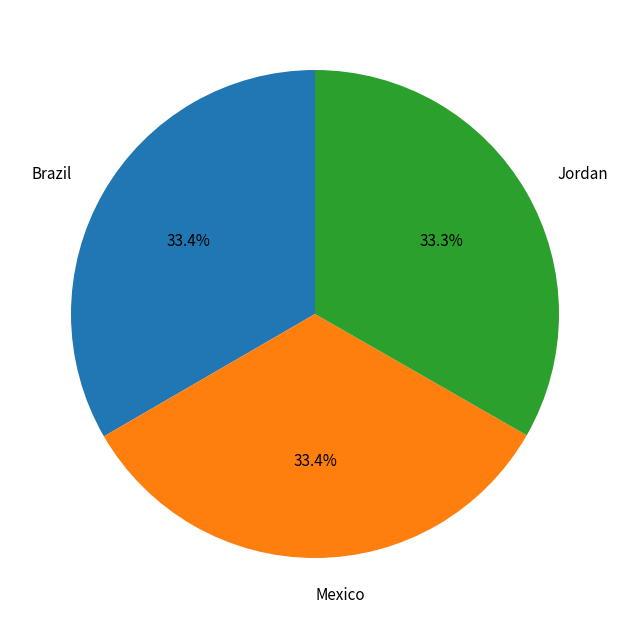

What percentage do Mexico and Brazil together represent?

66.7%